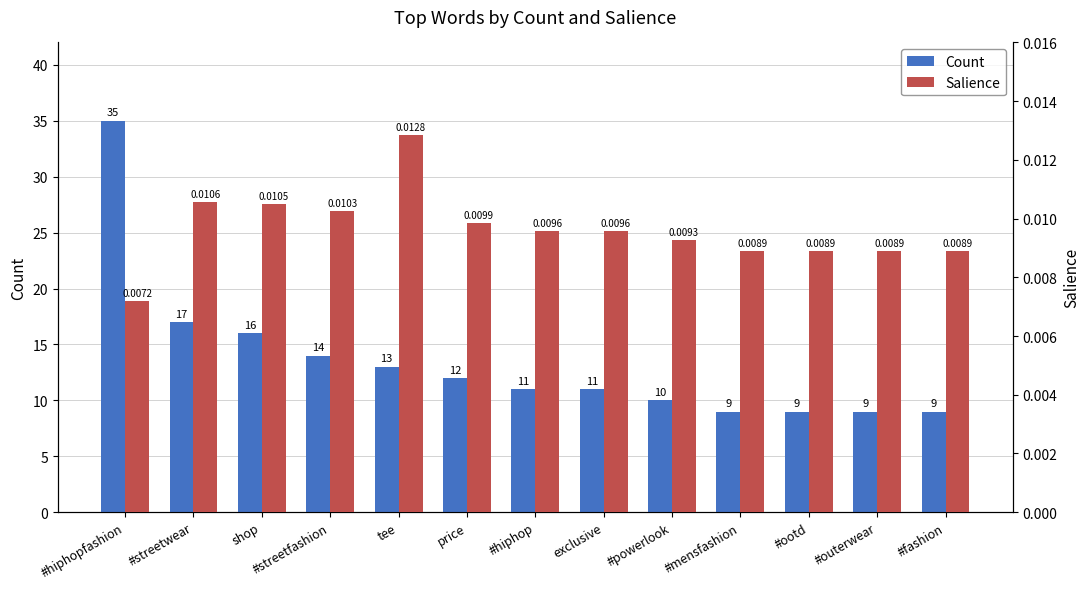

Where is Count nearest to the value 22?

#streetwear